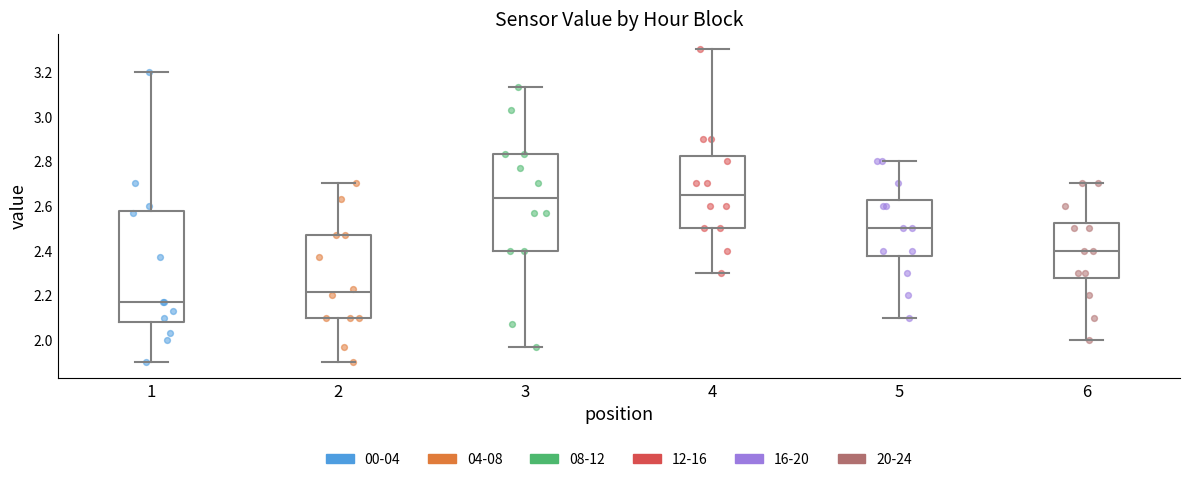

Which box is the tallest, from its lower edge to its upper edge?

1